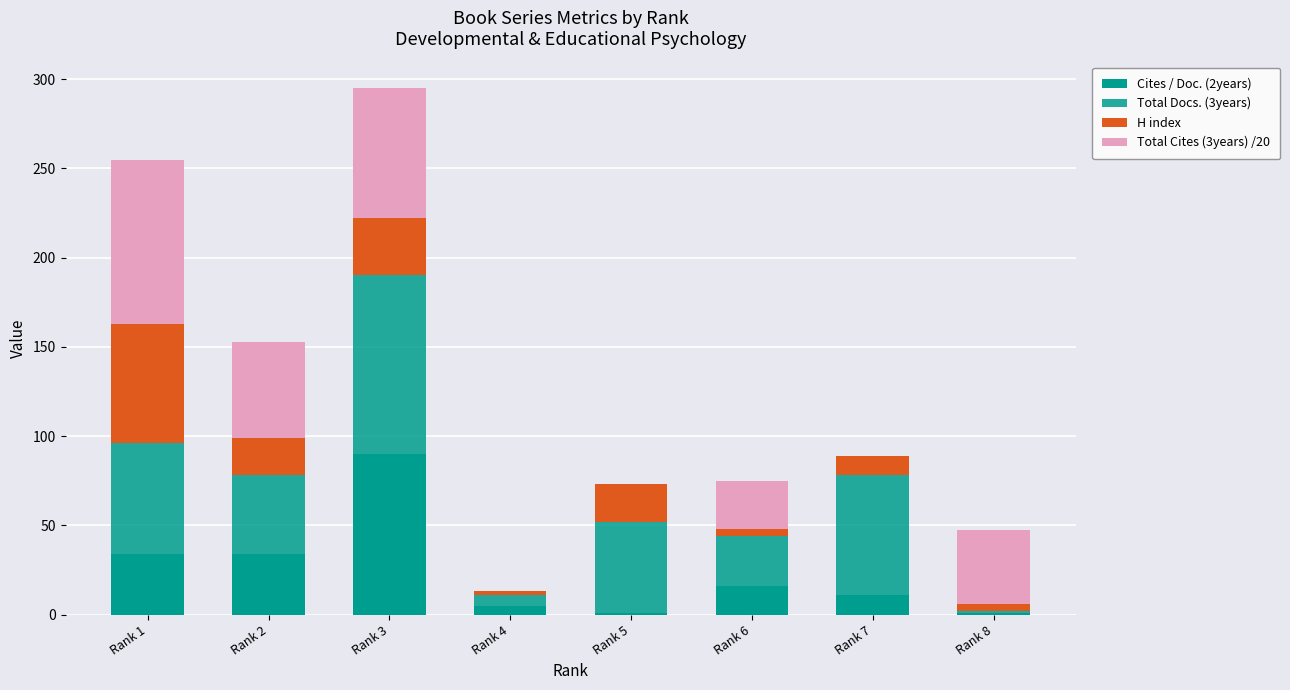

What is the total value across all series at Rank 3?

295.1